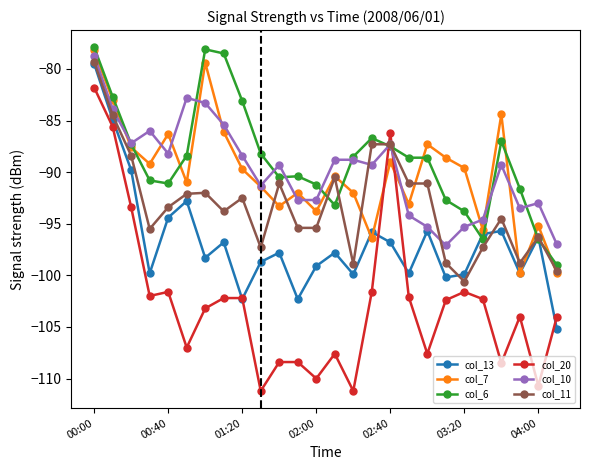

How many interior local peaks does the col_7 series have?

8